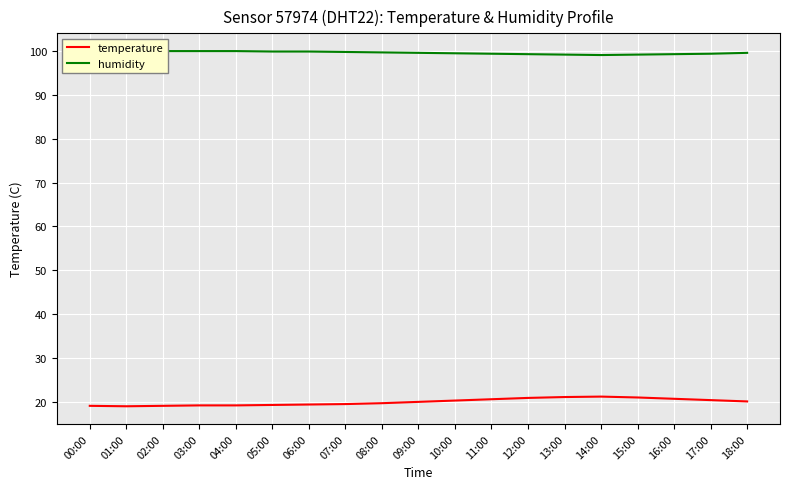

At how many categories does at least one series exceed 65?

19